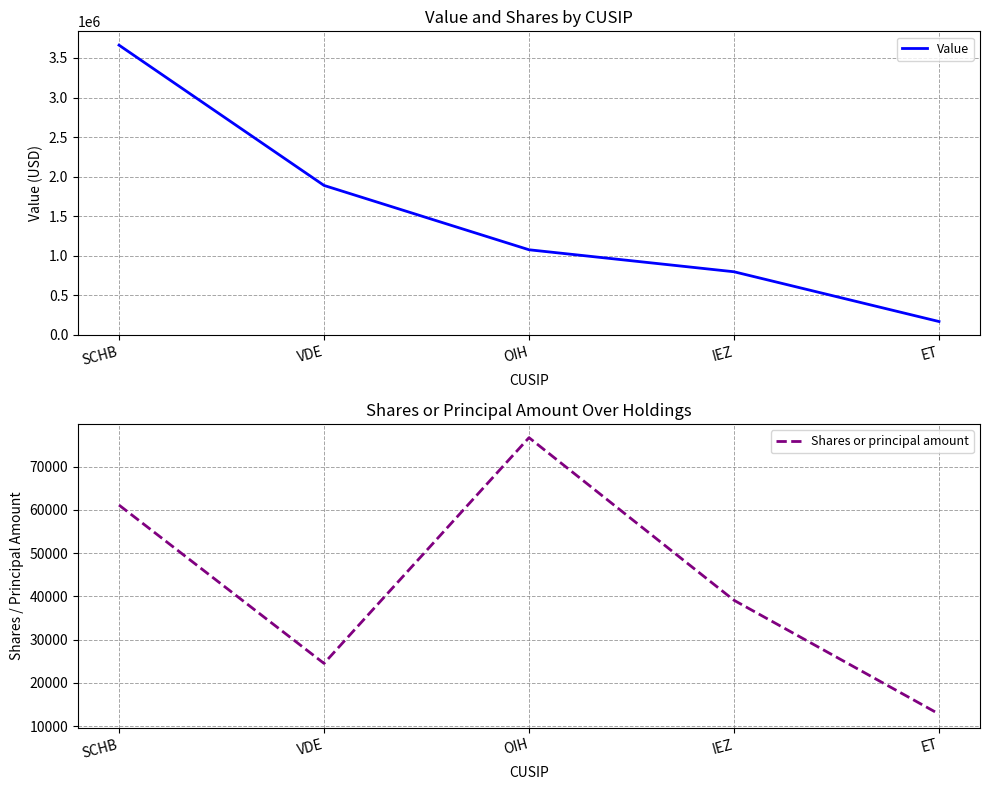

How many lines are shown in the chart?

2